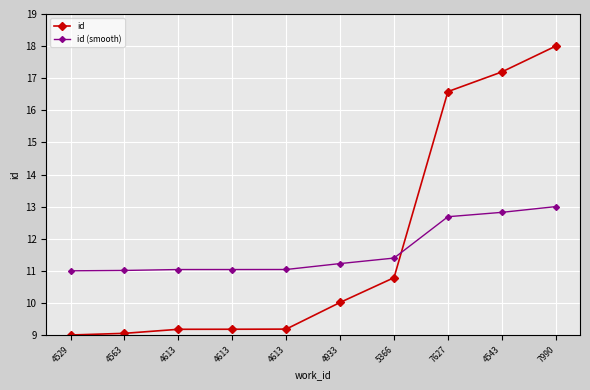

What is the difference between the highest and lowest values at 5366?

0.6